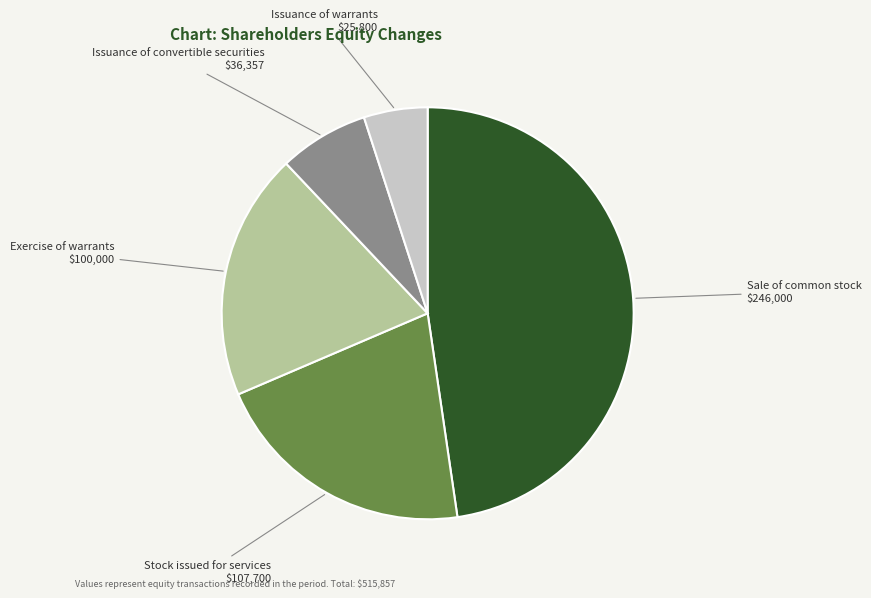

Rank the categories by value from highest to lowest.

Sale of common stock, Stock issued for services, Exercise of warrants, Issuance of convertible securities, Issuance of warrants